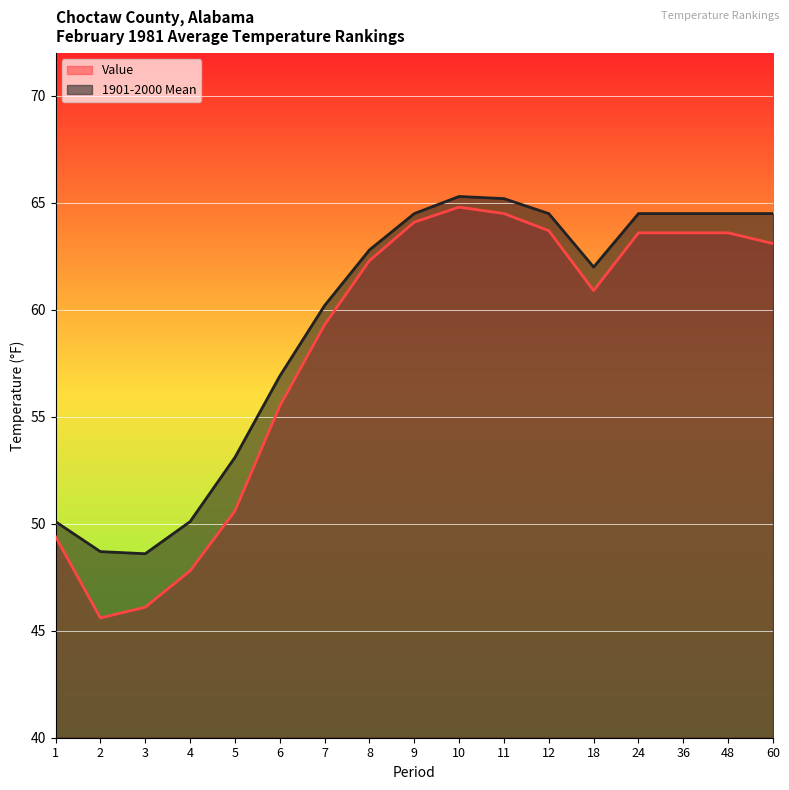

List the series in order of their overall mean, highest first.

1901-2000 Mean, Value